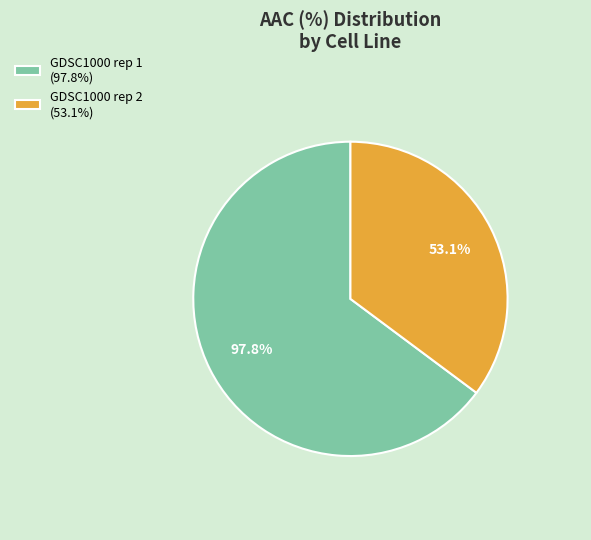

Rank the categories by value from lowest to highest.

GDSC1000 rep 2, GDSC1000 rep 1